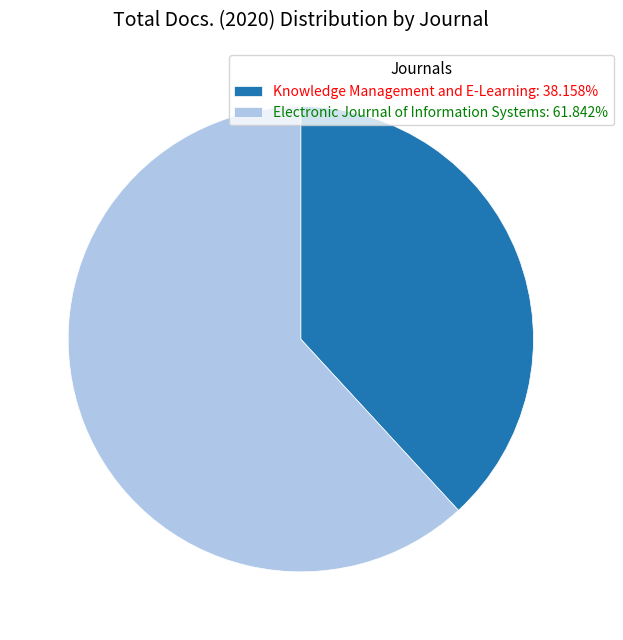

What is the ratio of the value at Electronic Journal of Information Systems: 61.842% to the value at Knowledge Management and E-Learning: 38.158%?

1.6